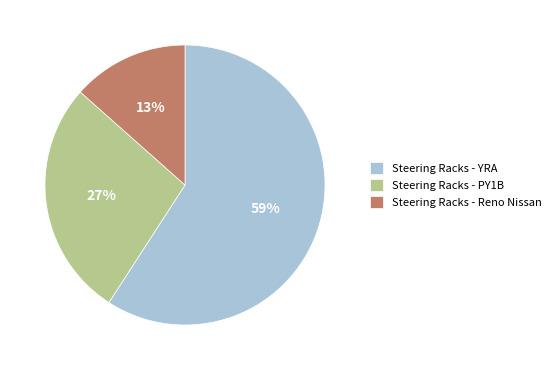

Count the number of slices in the pie.

3